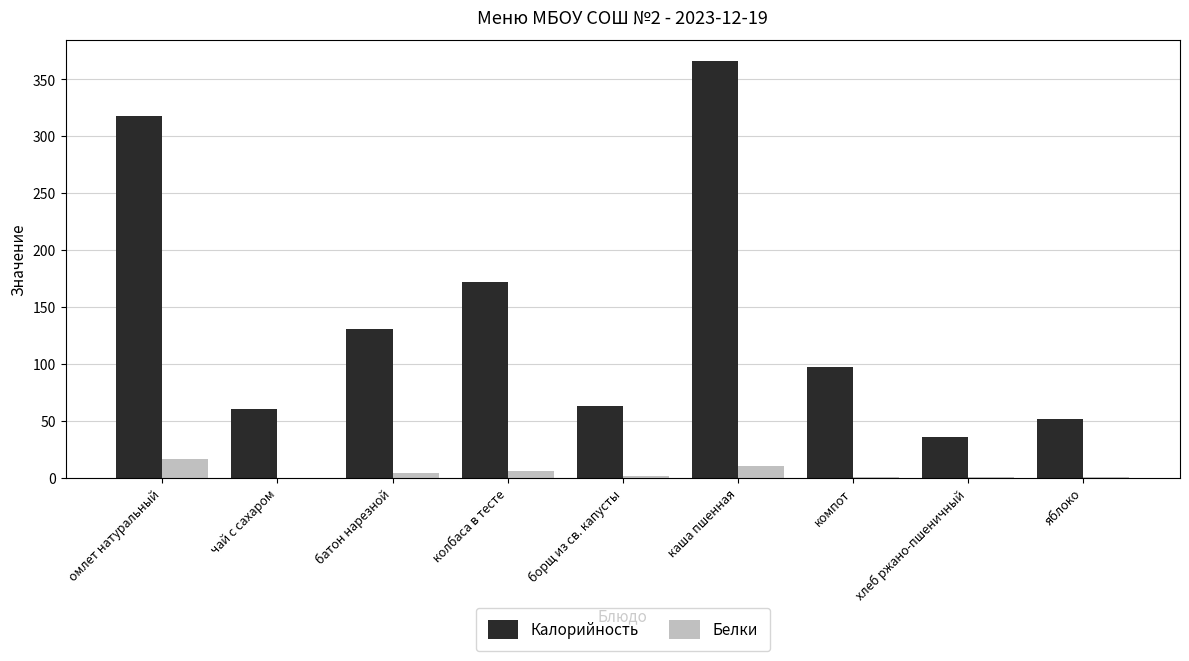

What is the sum of all Калорийность values?

1294.5